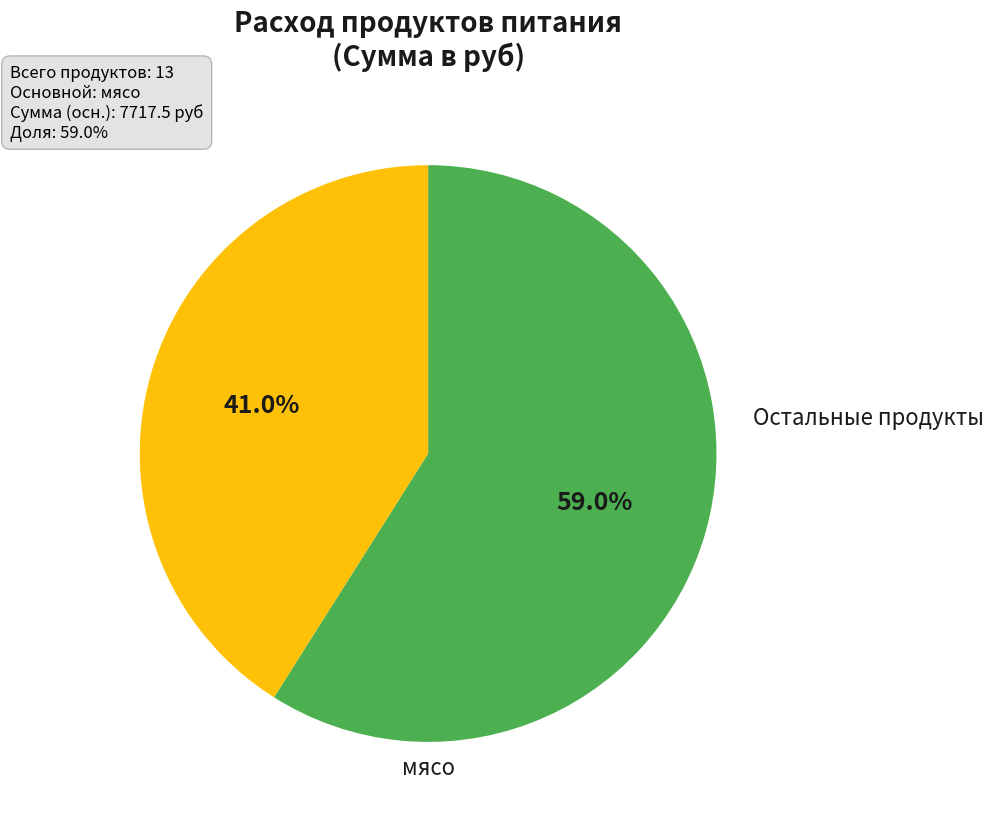

Is there any slice that represents more than half of the pie?

Yes